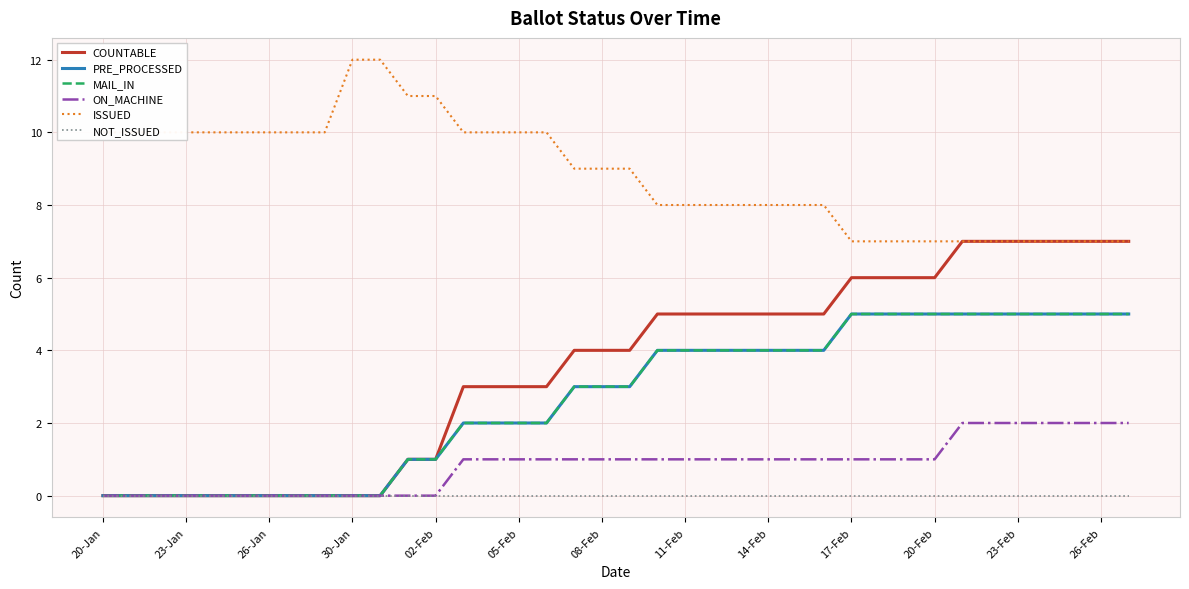

Does the chart have visible grid lines?

Yes